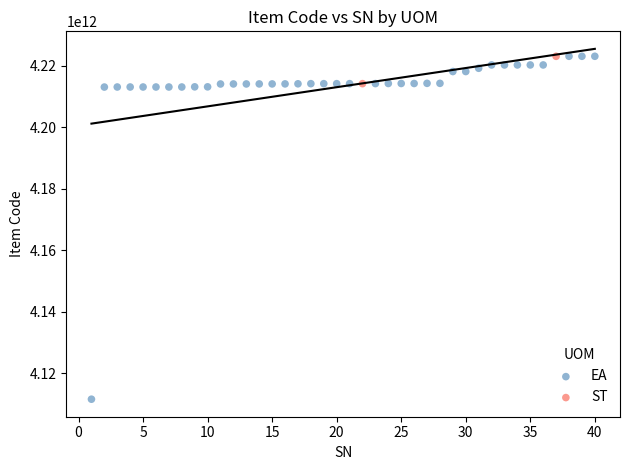

What are all the series names shown in the legend?

EA, ST